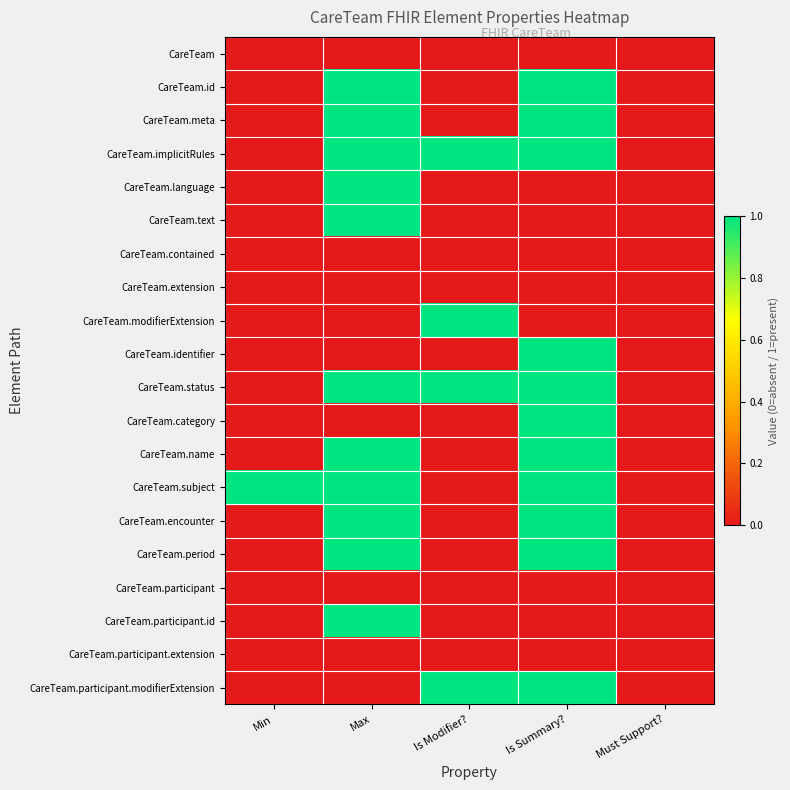

At which category is the sum across all series the highest?

Max